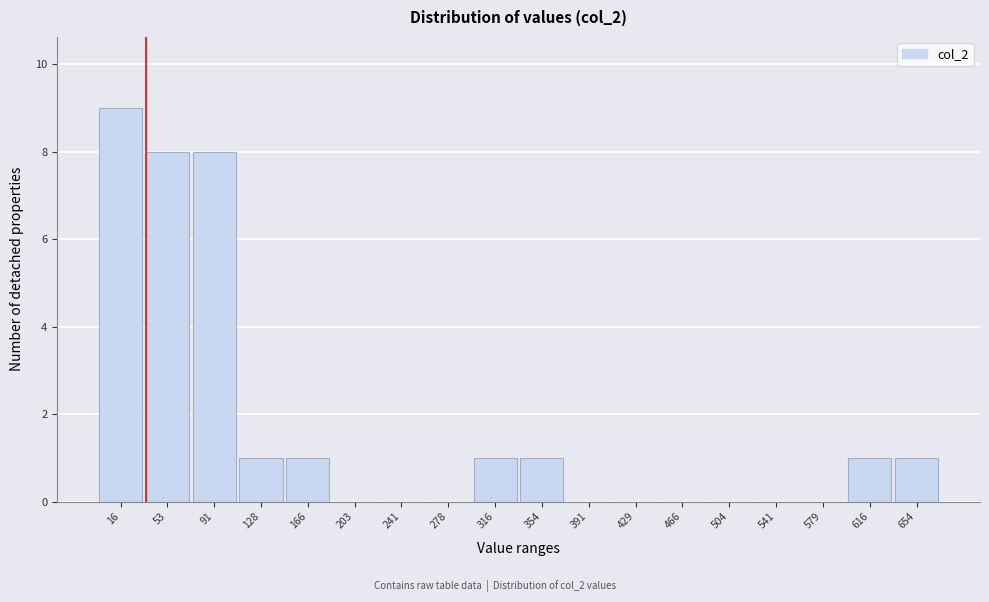

Reading left to right, transcribe all the data shown in this chart.

16=9	53=8	91=8	128=1	166=1	203=0	241=0	278=0	316=1	354=1	391=0	429=0	466=0	504=0	541=0	579=0	616=1	654=1